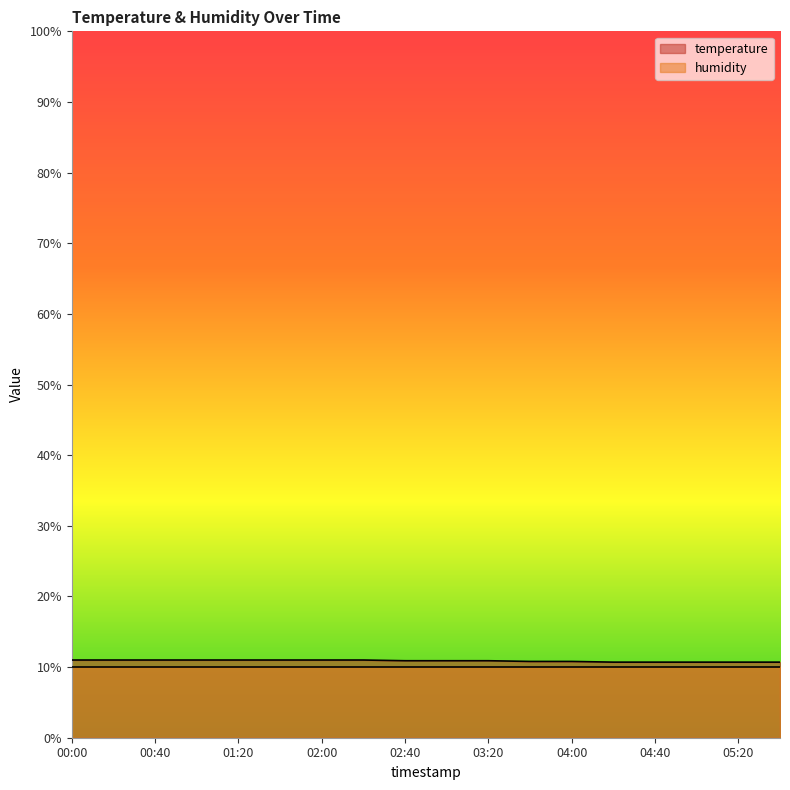

Which series has the largest range (max minus min)?

temperature